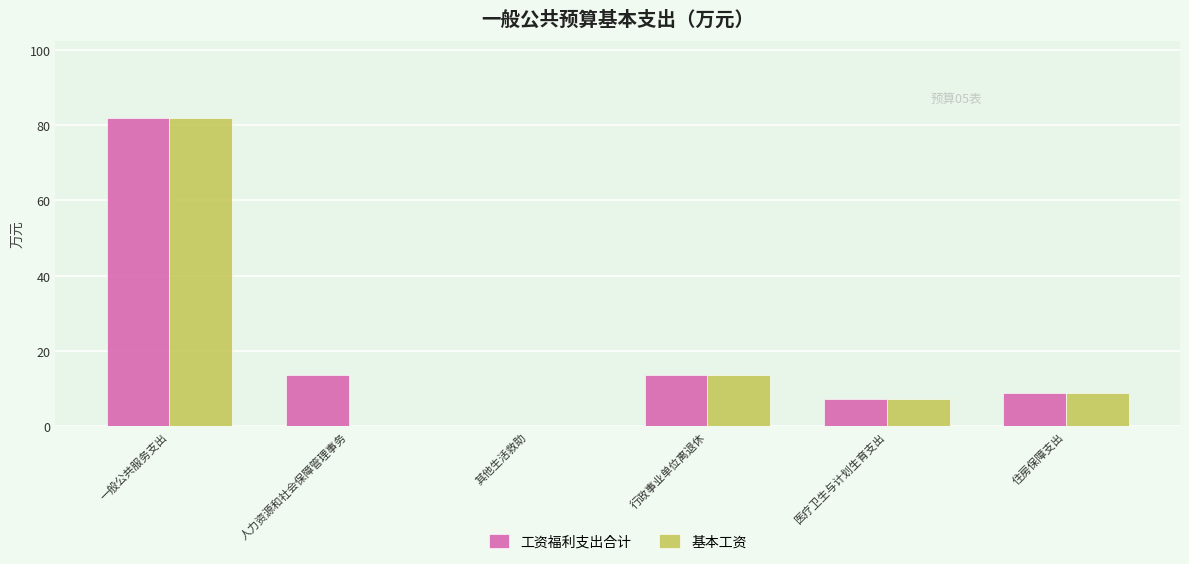

What is the maximum value for 基本工资?

81.9